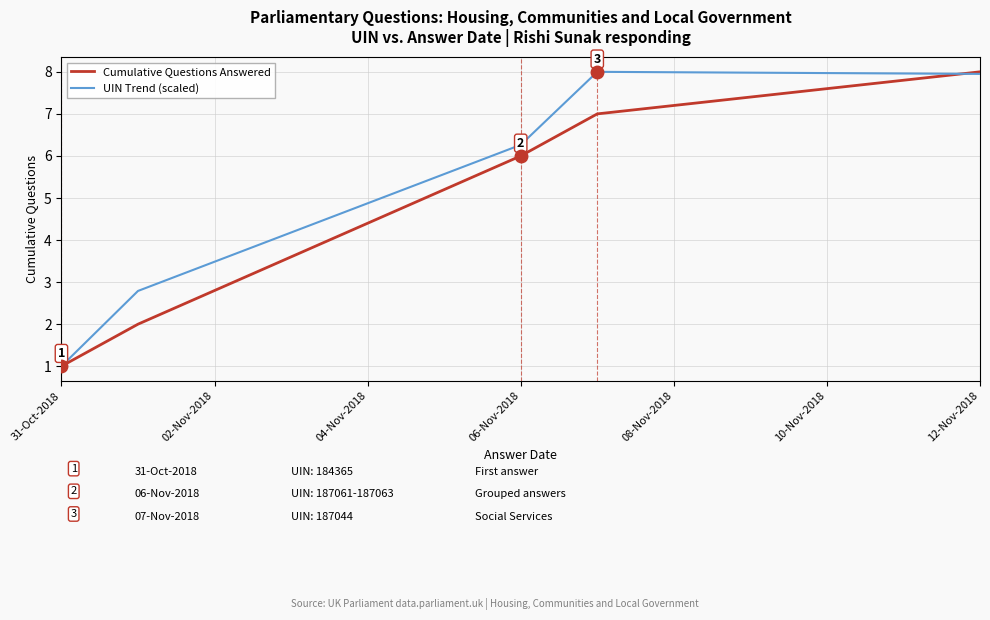

How many distinct data groups are displayed?

2